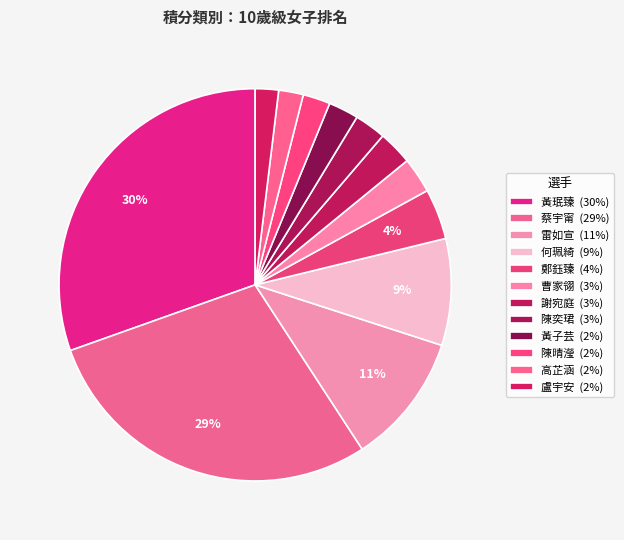

How many segments does this pie chart have?

12